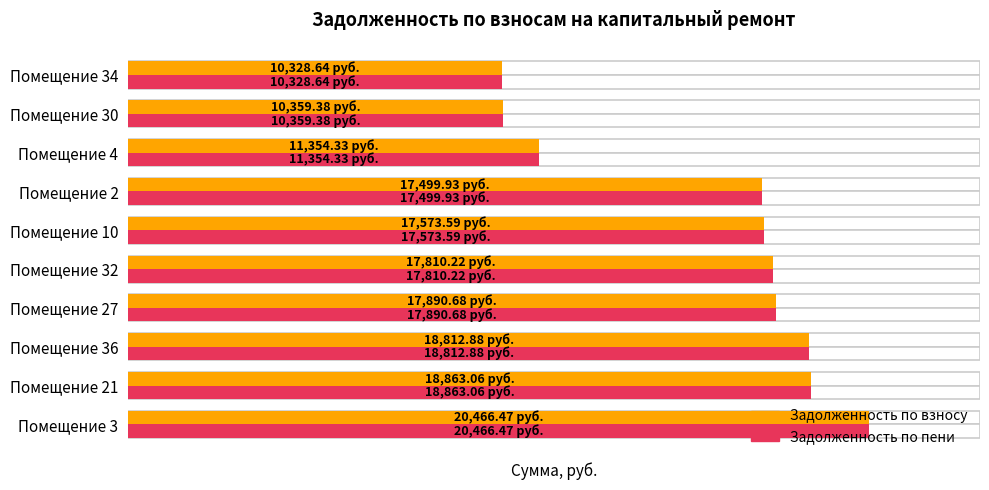

How many bars are there in each group?

2